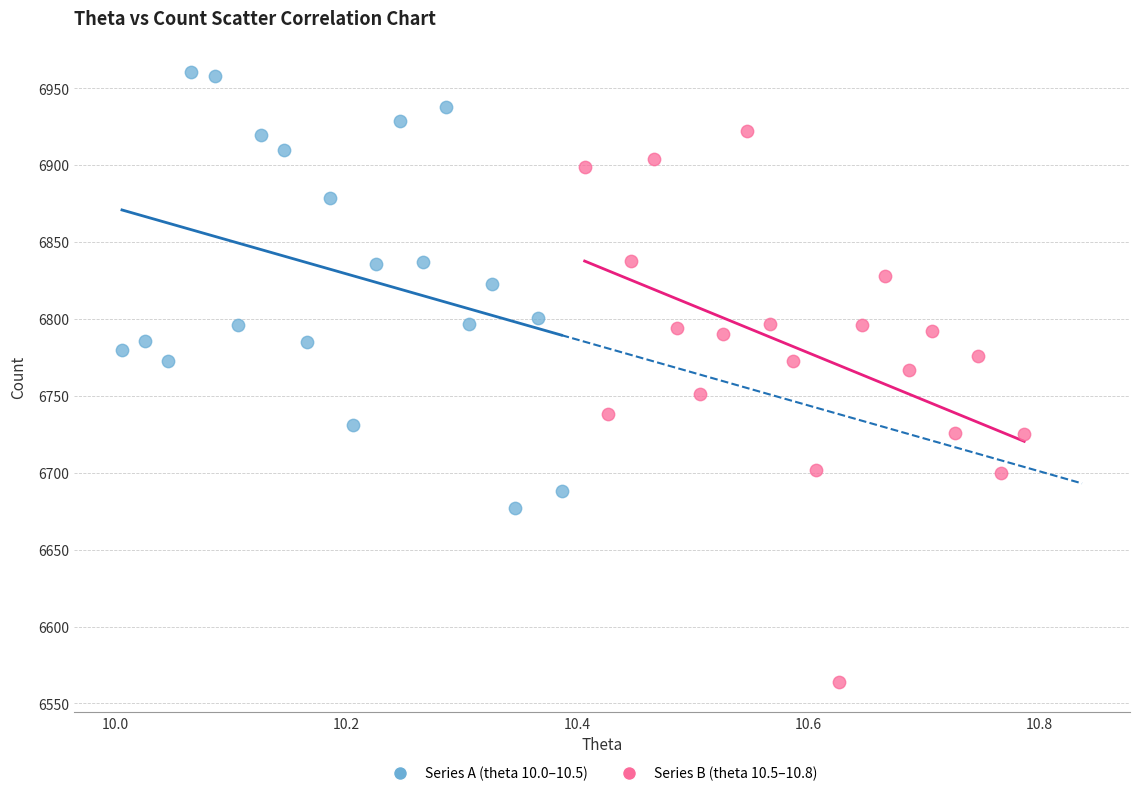

Which series has the widest spread of Y values?

Series B (theta 10.5–10.8)